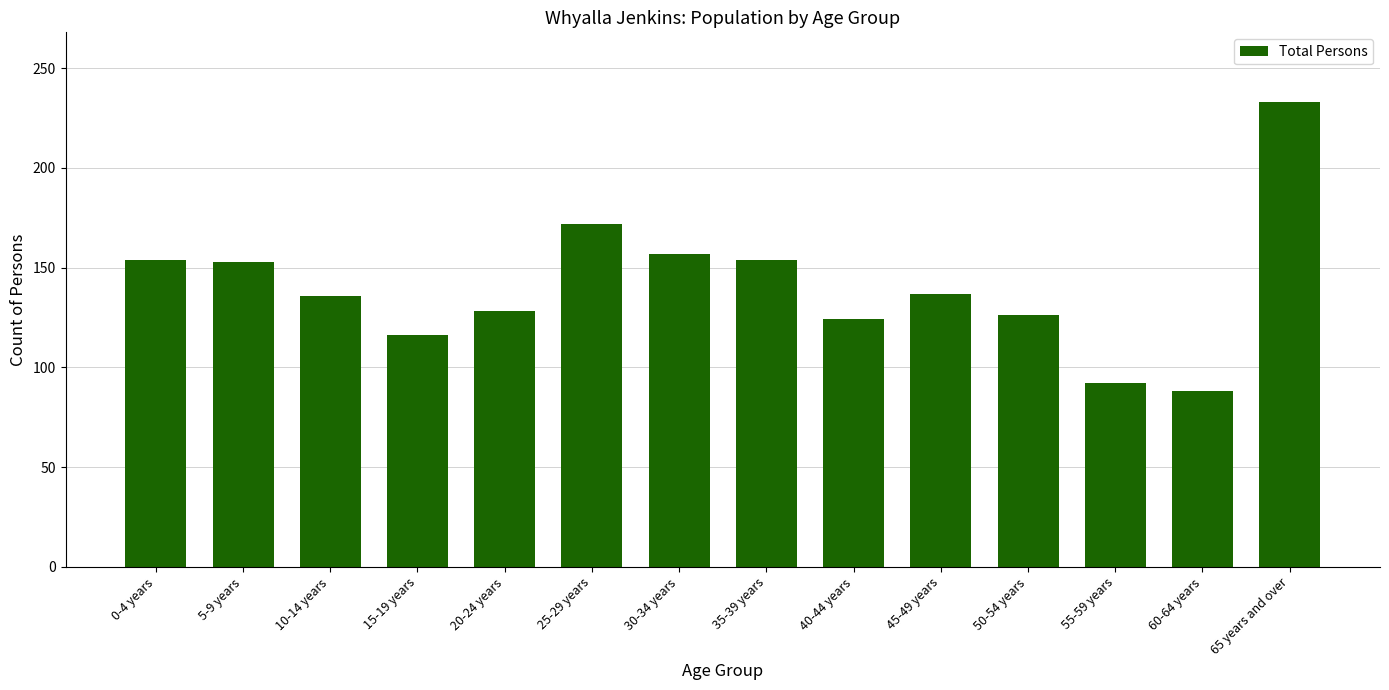

Which category has the highest value across all series?

65 years and over